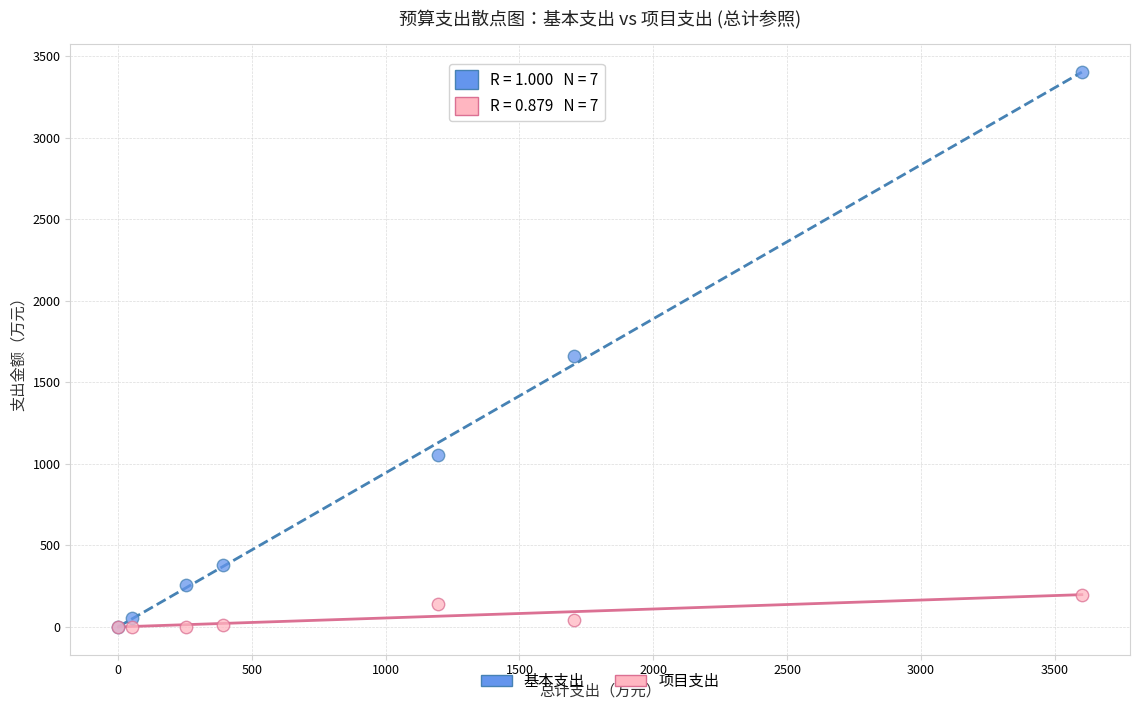

In the 基本支出 series, what Y value is closest to 1701?

1659.0